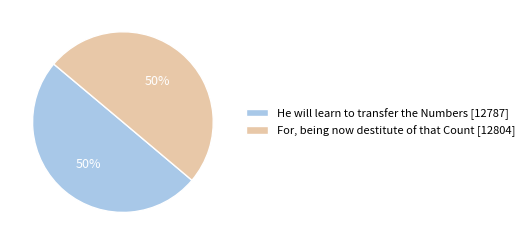

Combined, do He will learn to transfer the Numbers [12787] and For, being now destitute of that Count [12804] account for over 50%?

Yes